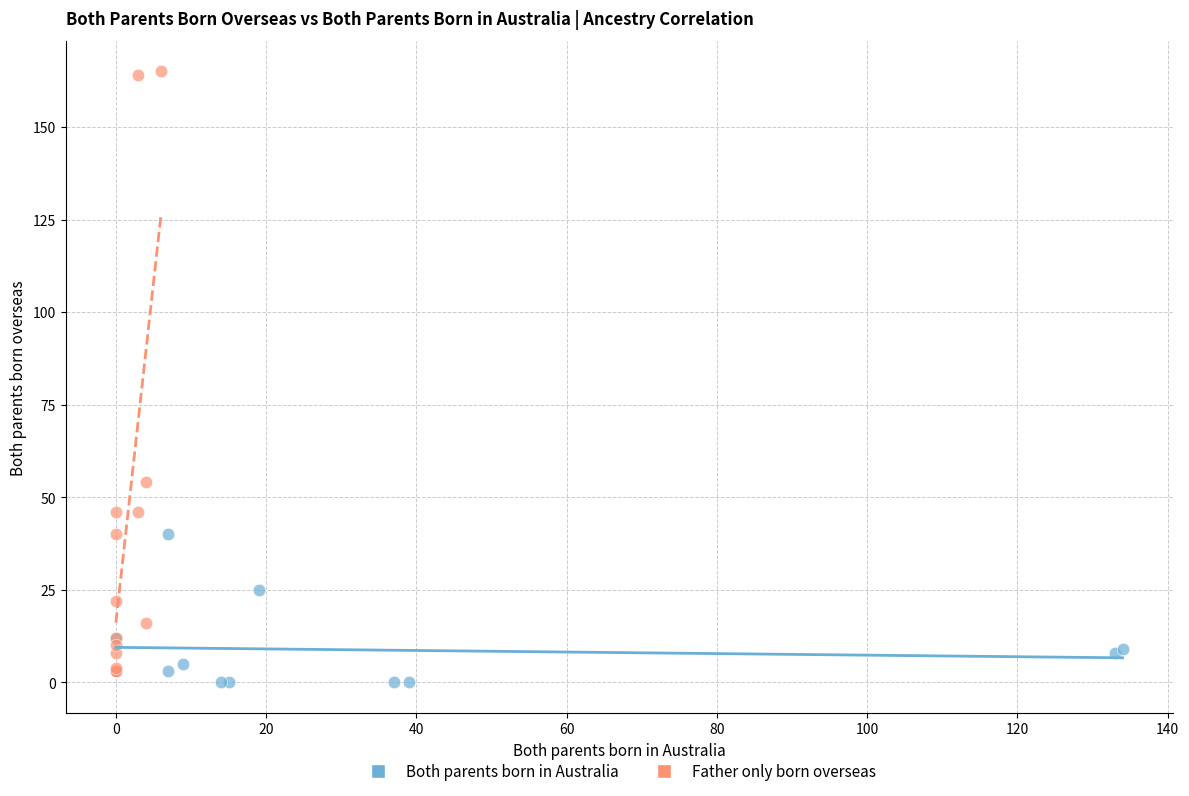

Which series contains the lowest Y value?

Both parents born in Australia